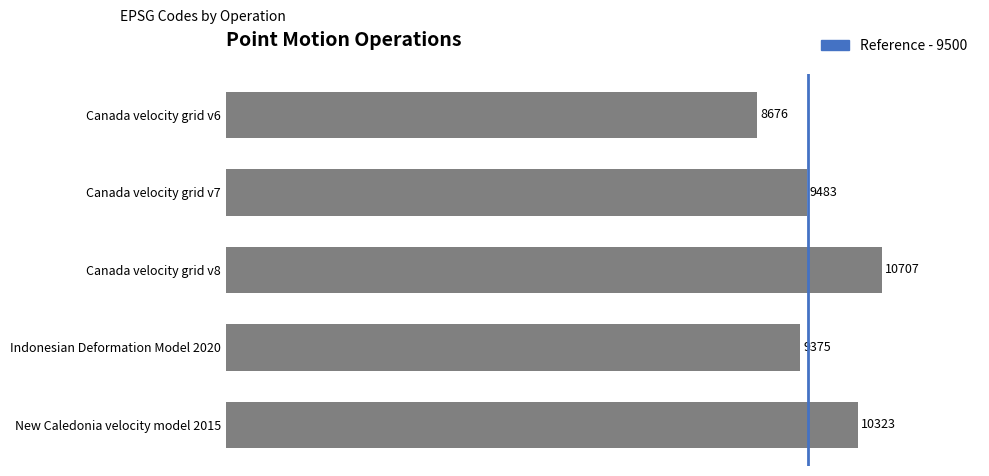

What value does the data have at Canada velocity grid v8, to the nearest 50?

10700